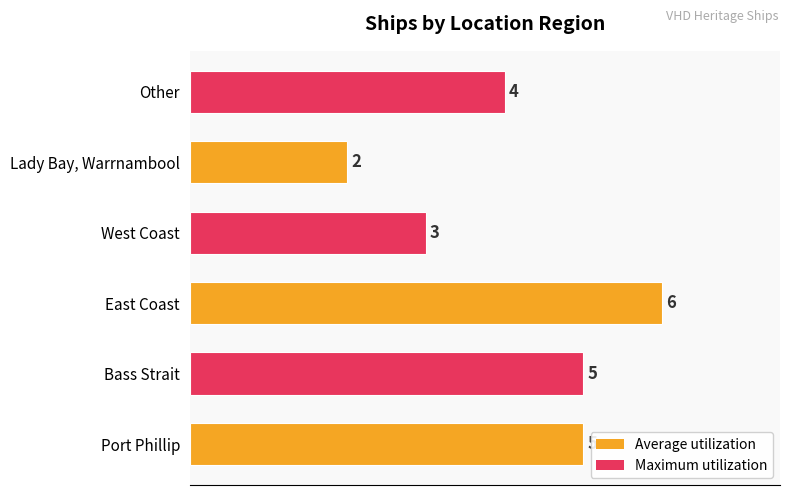

At which label is the value closest to 4?

Other